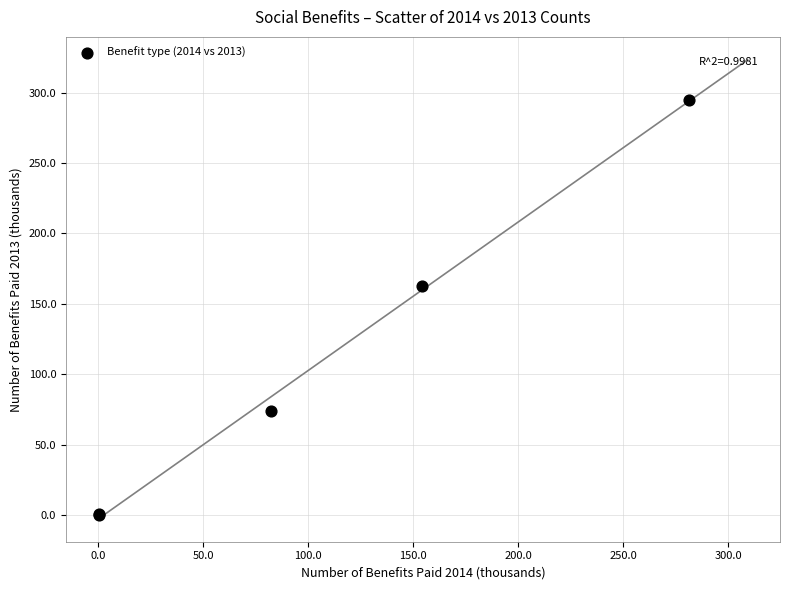

What Y value in the scatter plot is closest to 147?

163.0